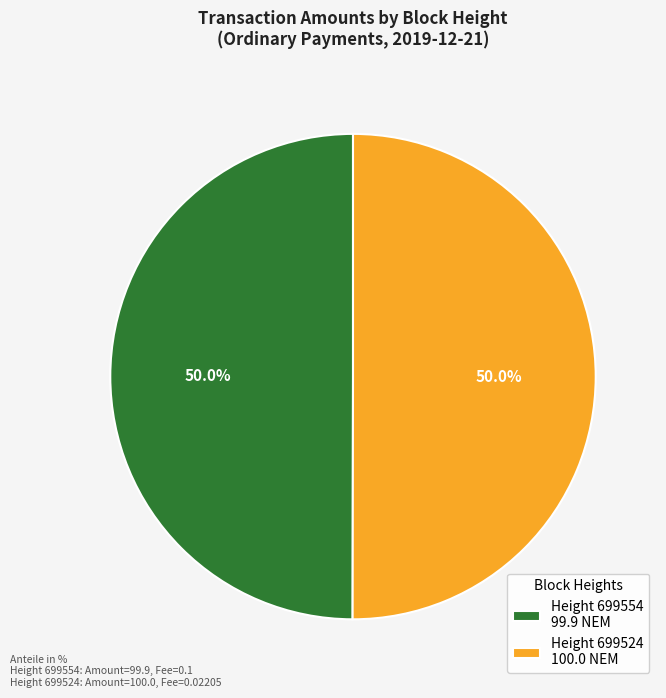

Which slice is the largest?

699524